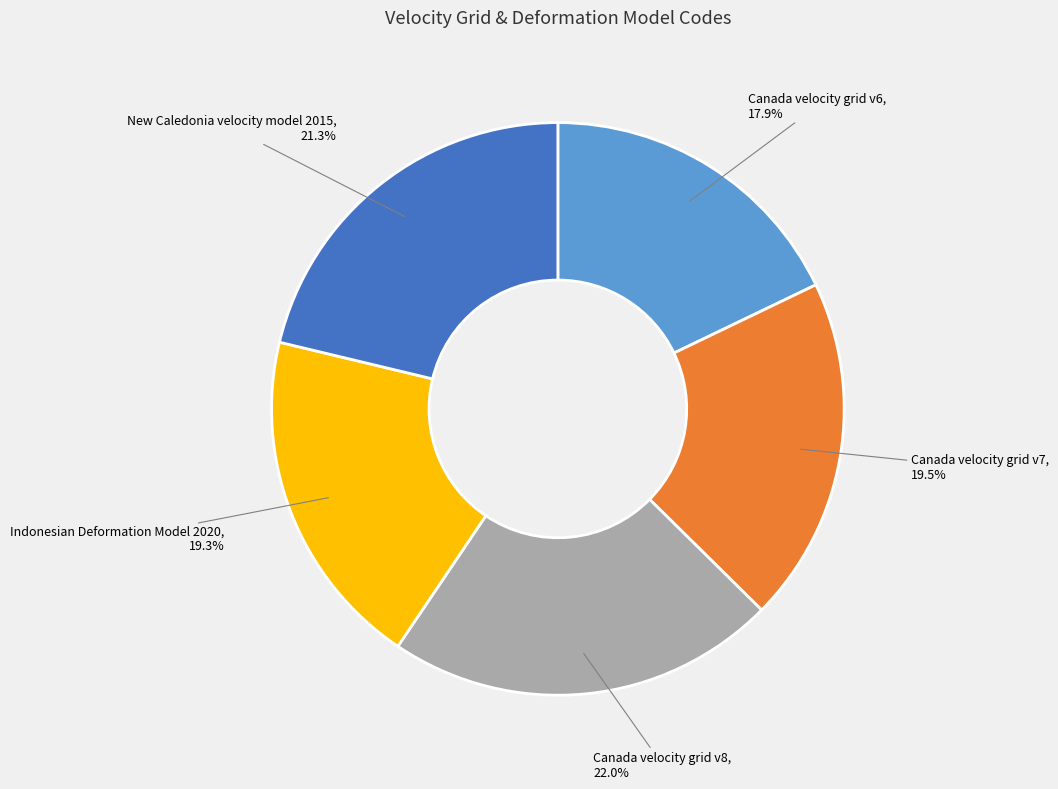

To the nearest percent, what is the difference between the New Caledonia velocity model 2015 and Canada velocity grid v6 slice percentages?

3%